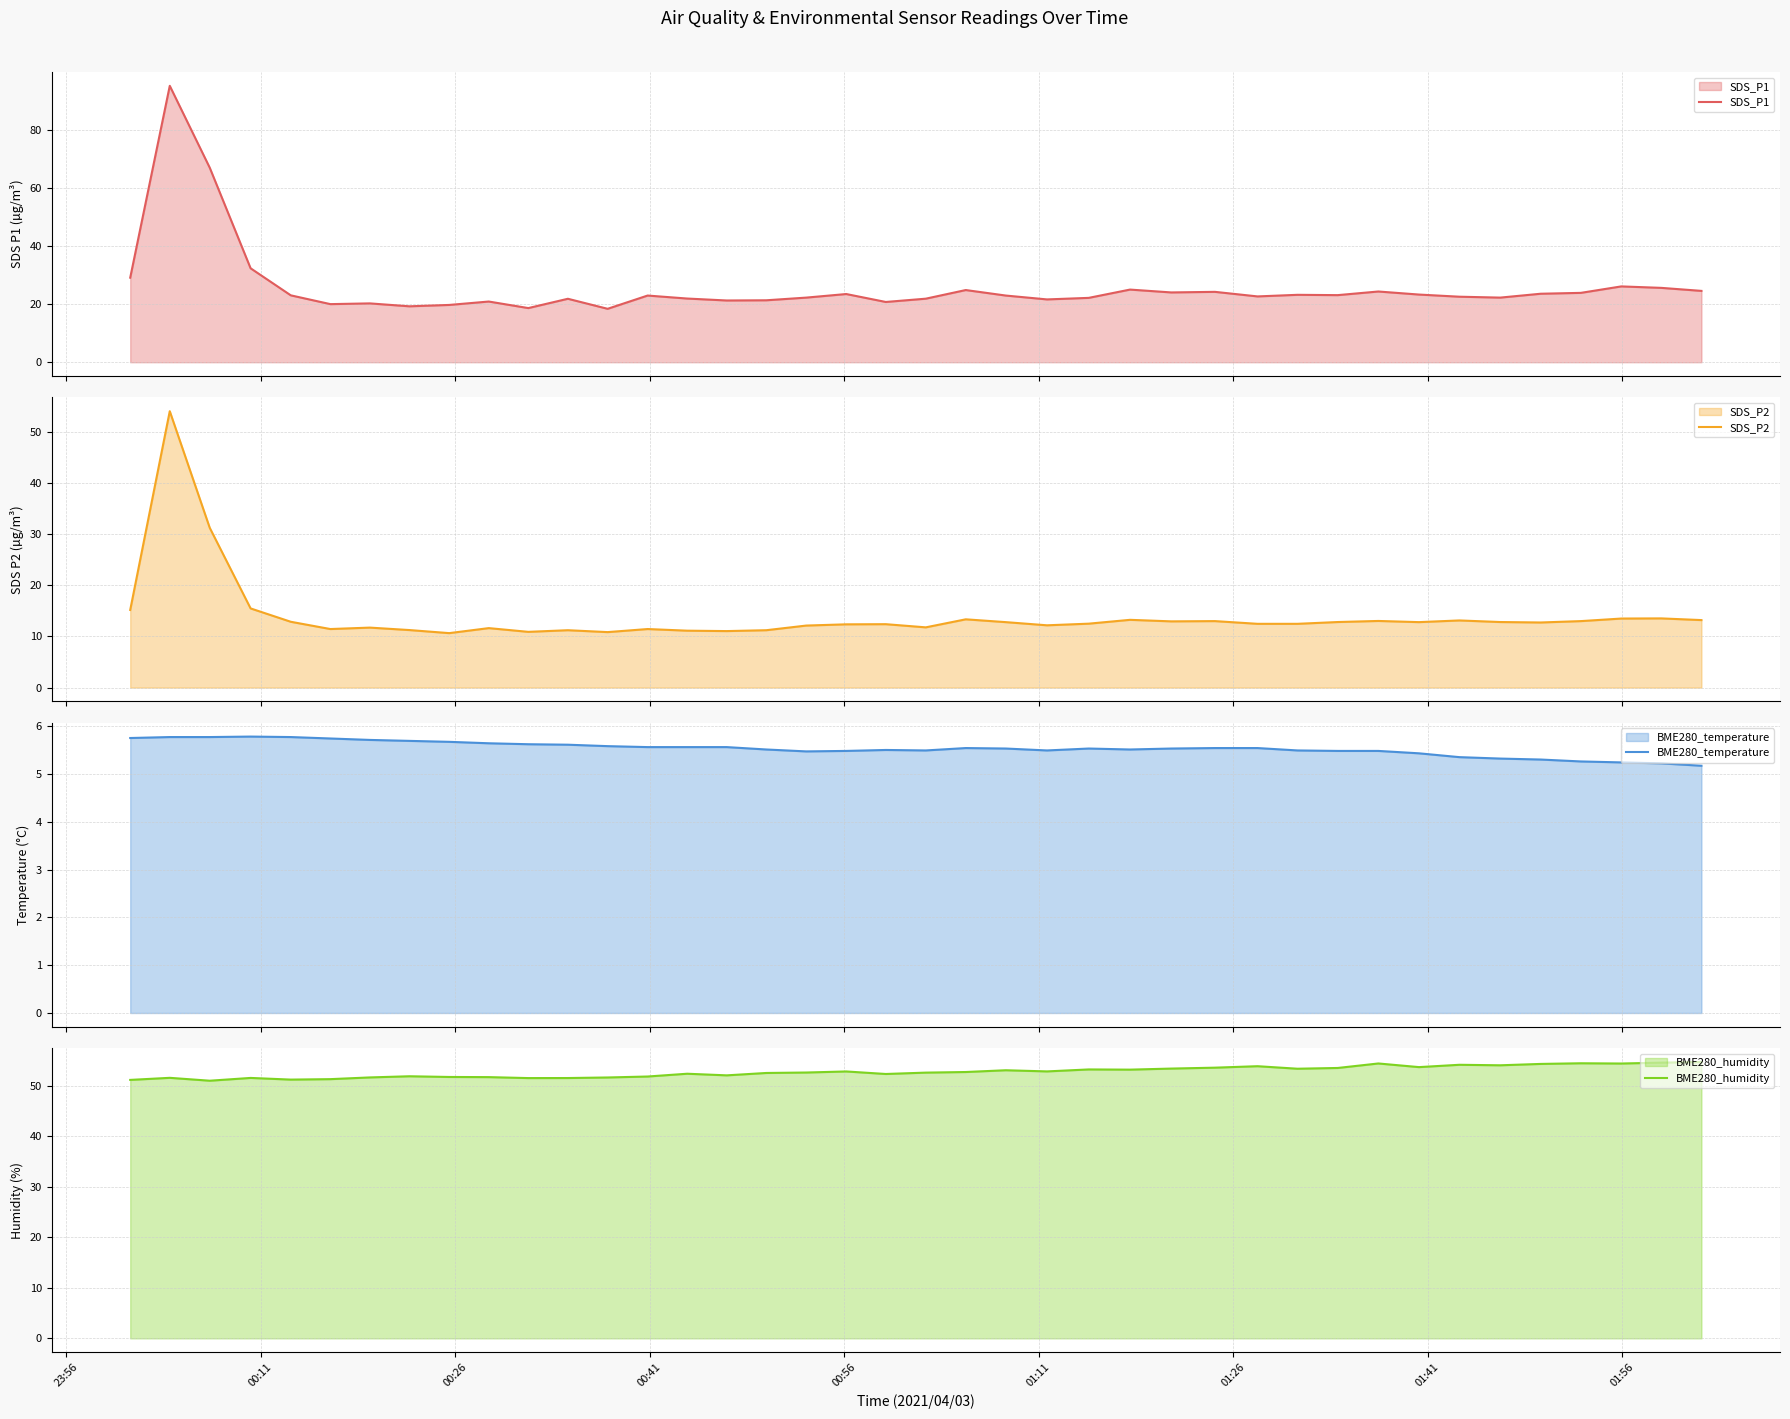

What is the sum of all BME280_humidity values?

2108.6